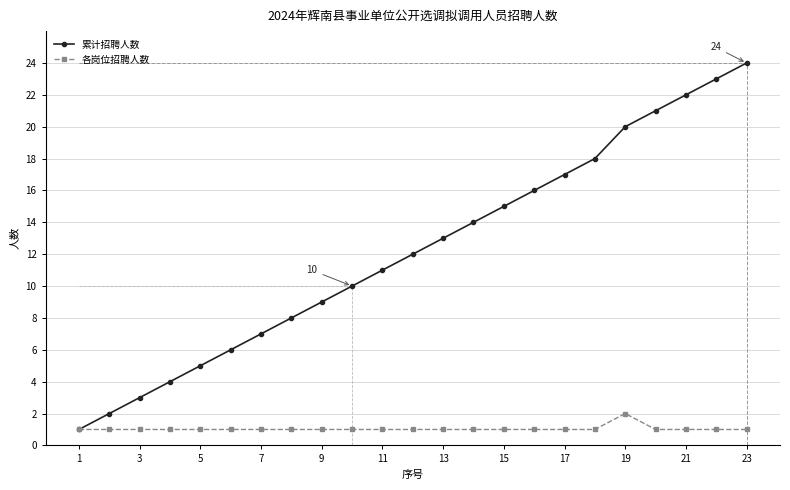

Which series has the largest total across all categories?

累计招聘人数